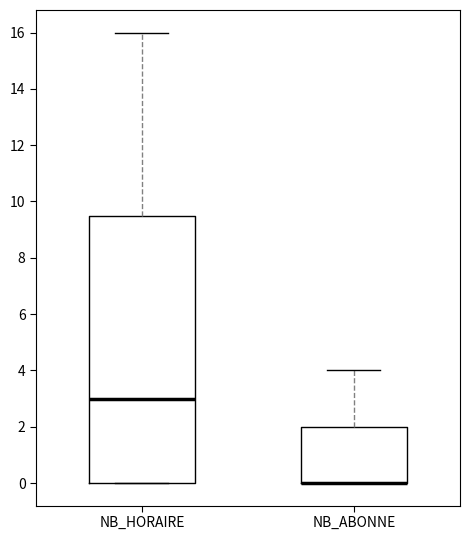

Comparing the boxes themselves (not the whiskers), which one is the tallest?

NB_HORAIRE